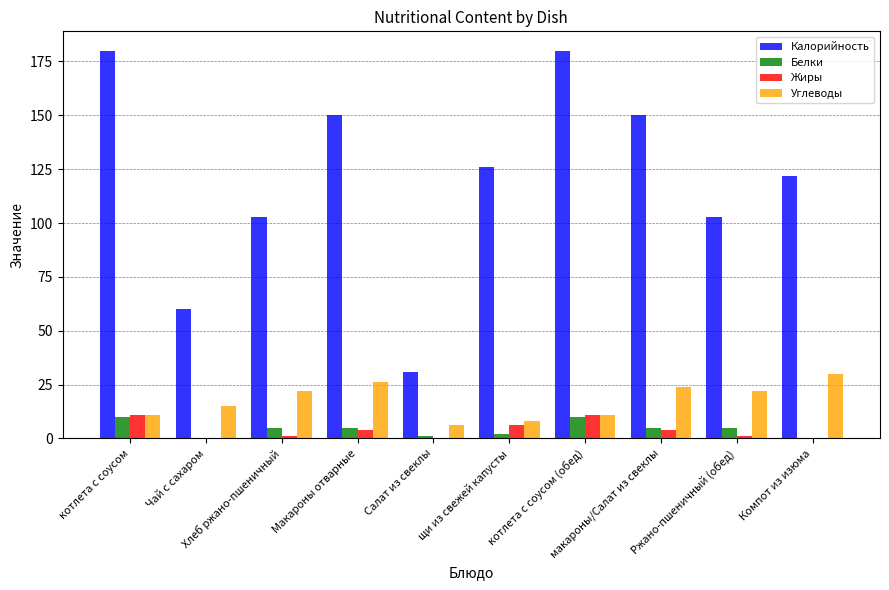

What are all the series names shown in the legend?

Калорийность, Белки, Жиры, Углеводы